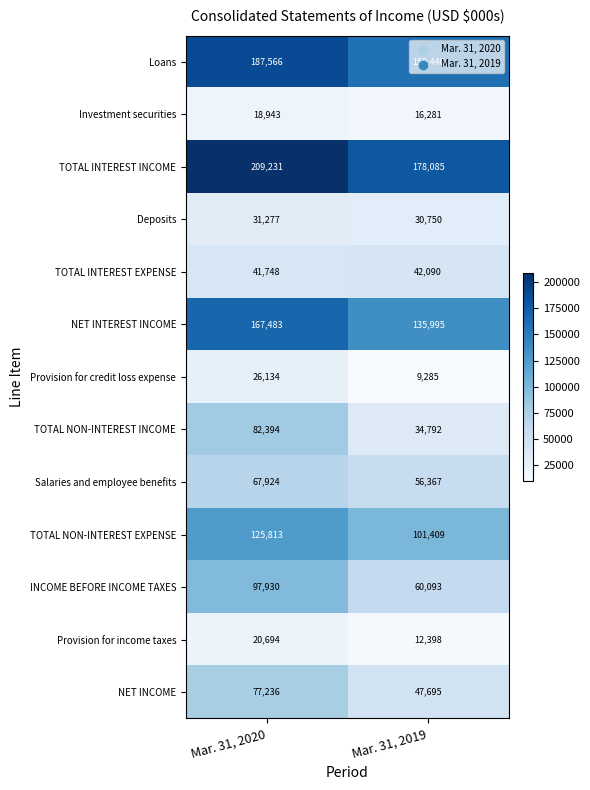

At Mar. 31, 2019, list the series in order from largest to smallest.

TOTAL INTEREST INCOME, Loans, NET INTEREST INCOME, TOTAL NON-INTEREST EXPENSE, INCOME BEFORE INCOME TAXES, Salaries and employee benefits, NET INCOME, TOTAL INTEREST EXPENSE, TOTAL NON-INTEREST INCOME, Deposits, Investment securities, Provision for income taxes, Provision for credit loss expense